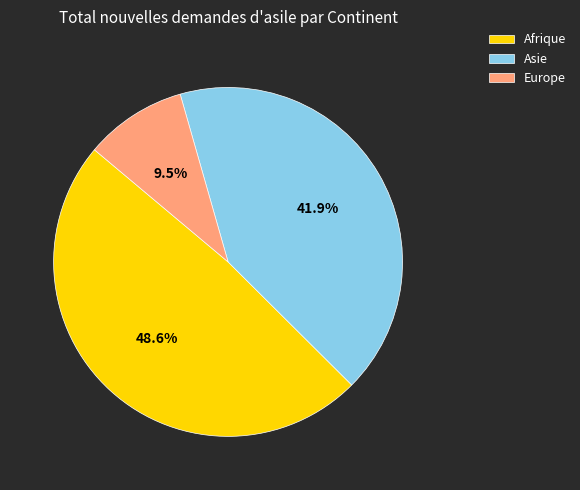

Combined, do Afrique and Asie account for over 50%?

Yes